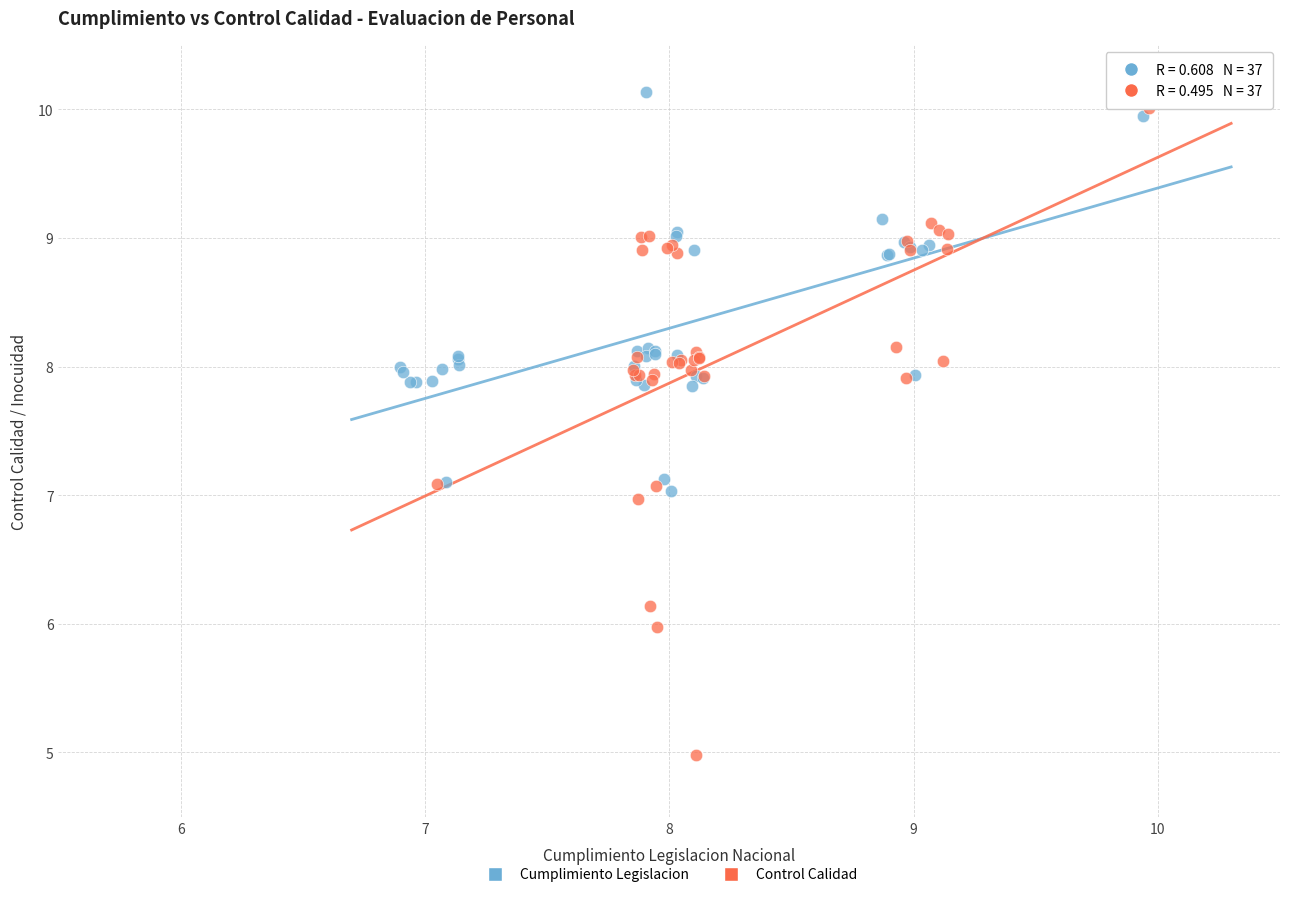

Which series has the largest Y range (max minus min)?

Control Calidad